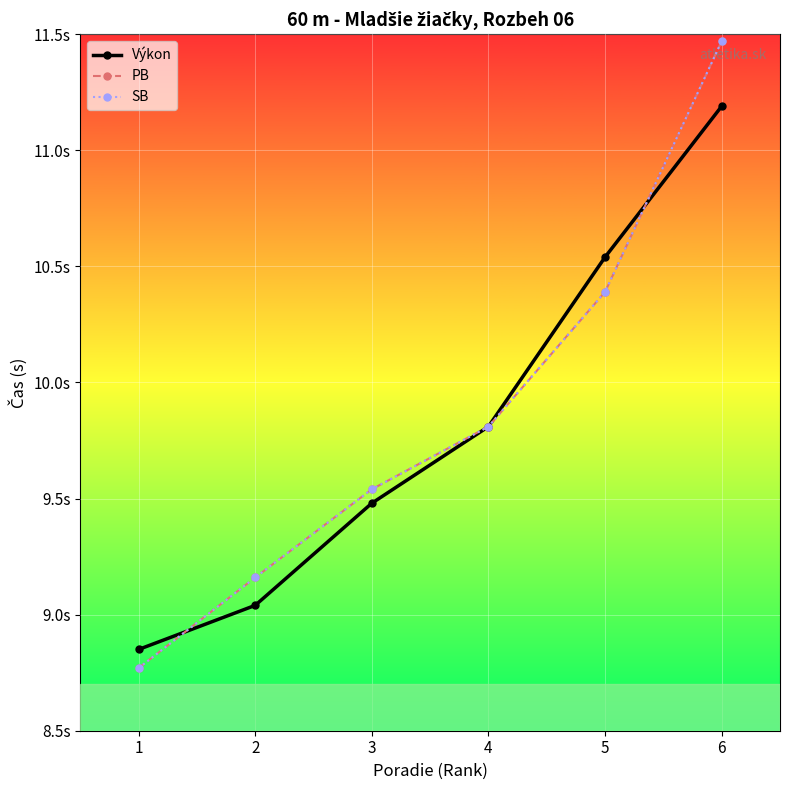

Which label corresponds to the largest value in the chart?

6